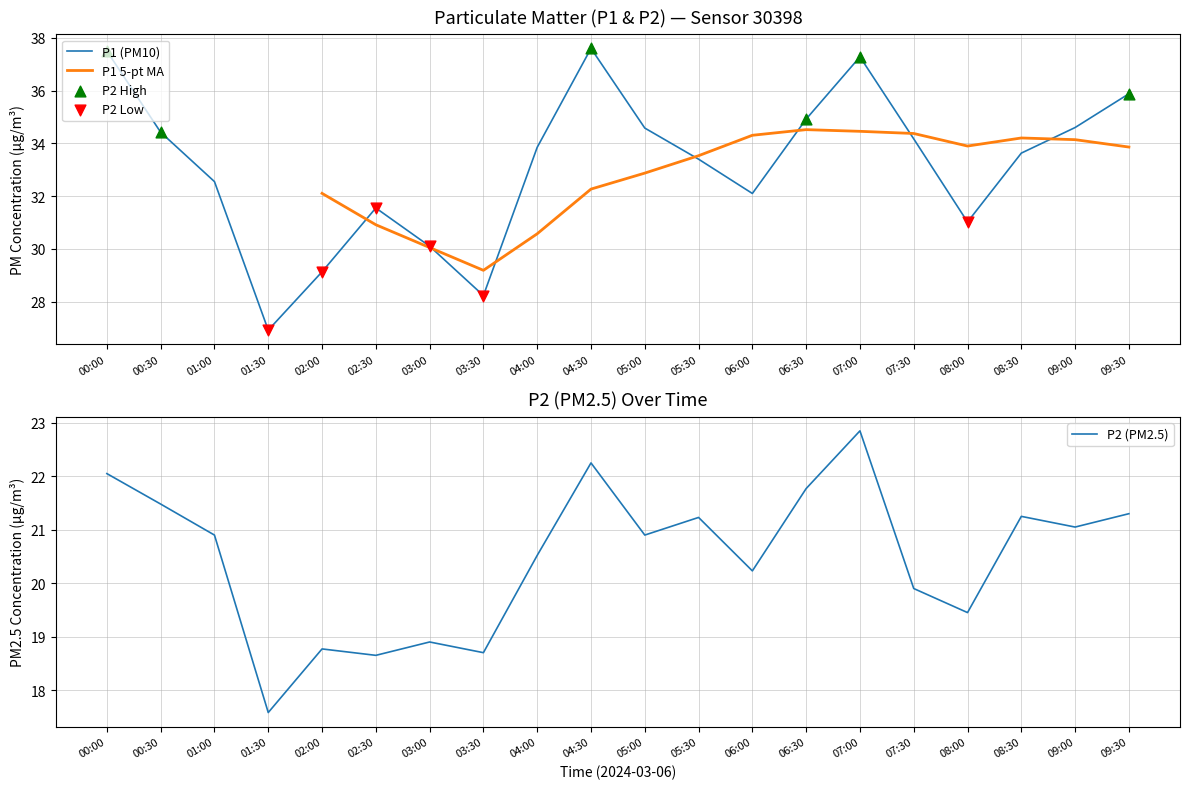

Is the value of P2 at 09:30 greater than the value of P1 at 09:00?

No